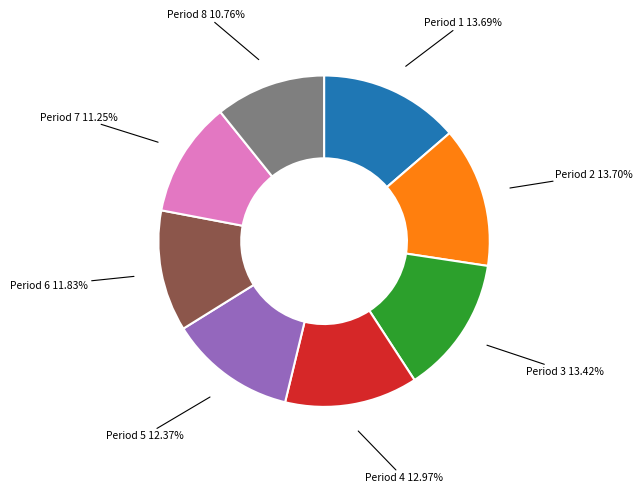

Is Period 5 the majority of the pie?

No